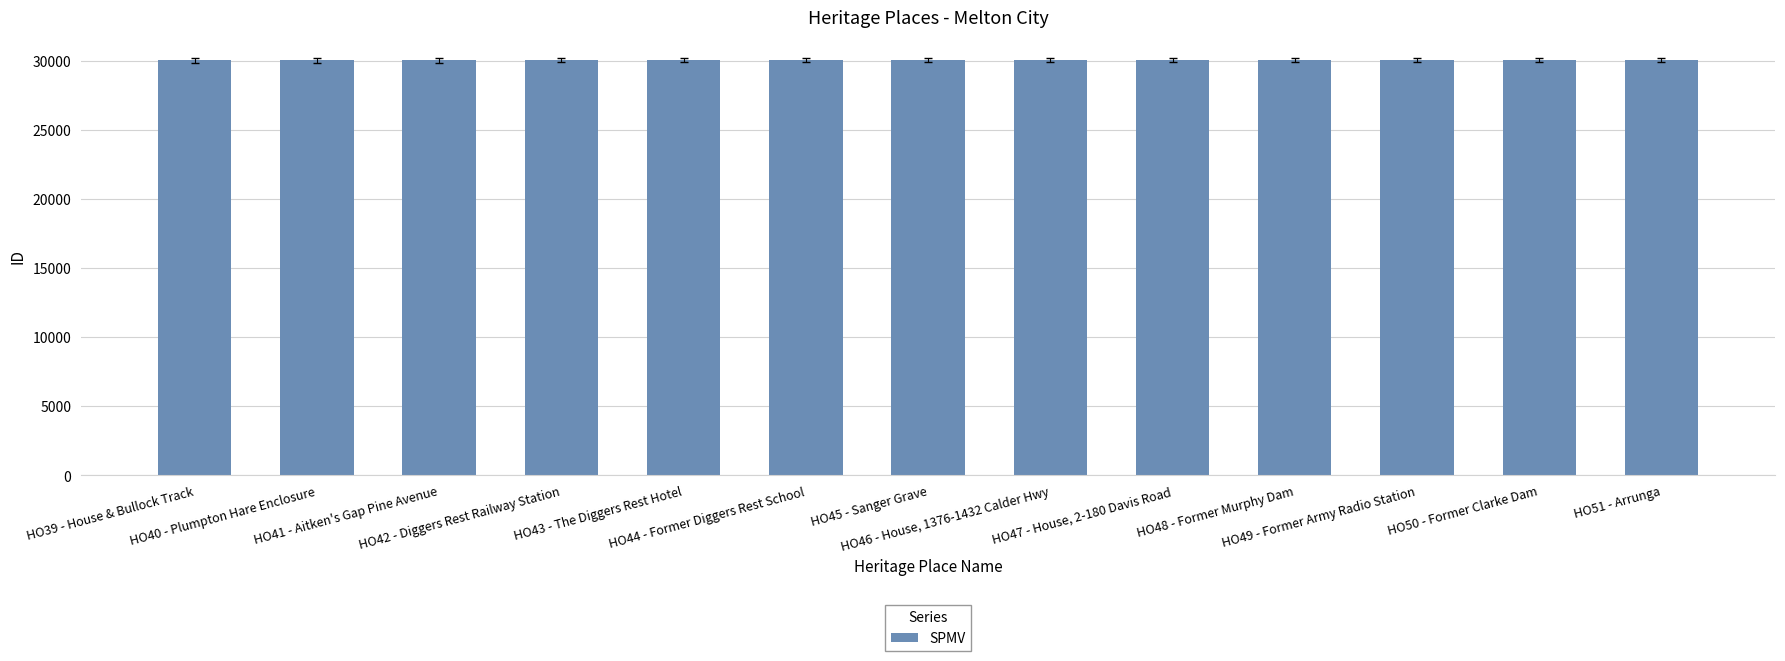

Rank the categories by value from highest to lowest.

HO51 - Arrunga, HO50 - Former Clarke Dam, HO49 - Former Army Radio Station, HO48 - Former Murphy Dam, HO47 - House, 2-180 Davis Road, HO46 - House, 1376-1432 Calder Hwy, HO45 - Sanger Grave, HO44 - Former Diggers Rest School, HO43 - The Diggers Rest Hotel, HO42 - Diggers Rest Railway Station, HO41 - Aitken's Gap Pine Avenue, HO40 - Plumpton Hare Enclosure, HO39 - House & Bullock Track